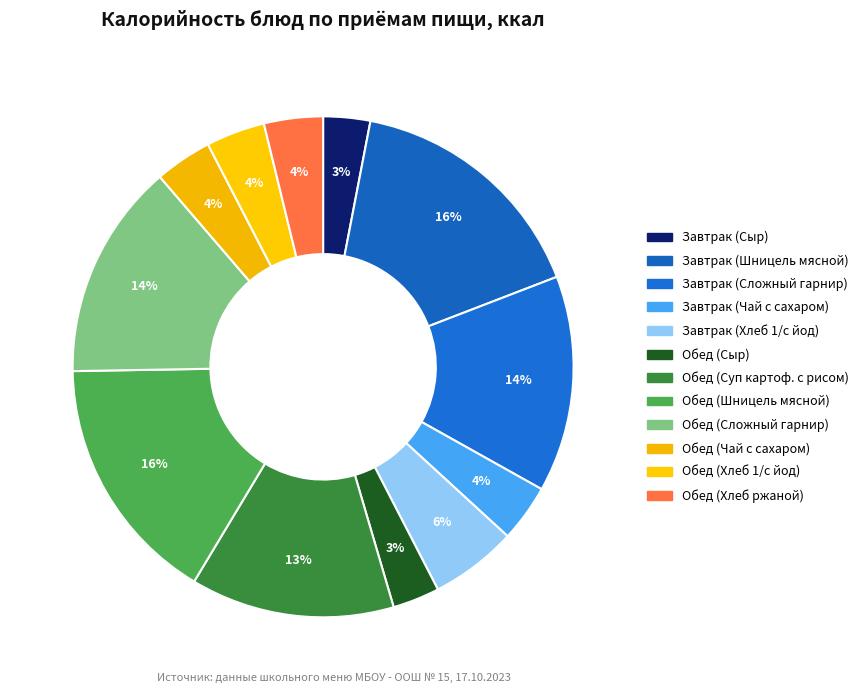

How many slices are in this pie chart?

12